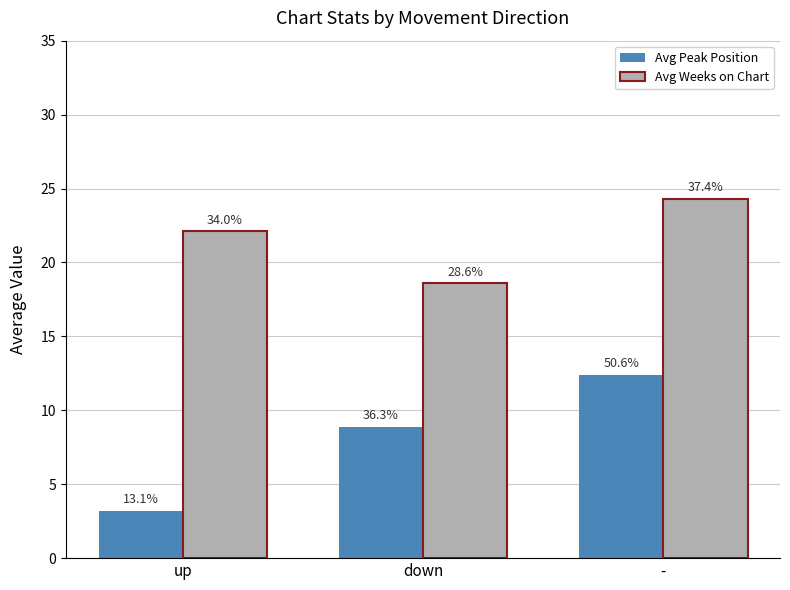

Which category has the highest value in the Avg Weeks on Chart series?

-